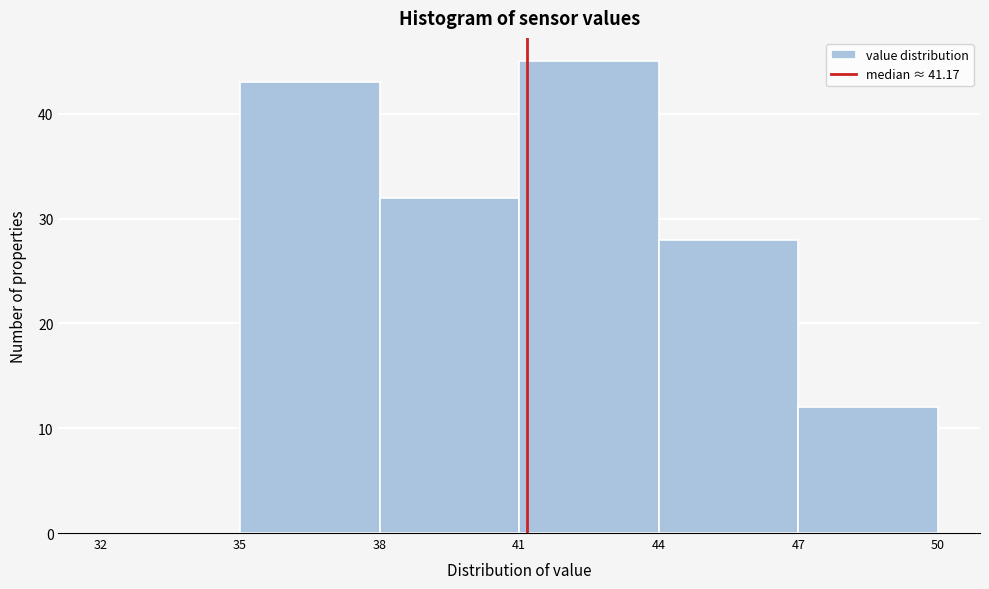

Reading left to right, transcribe this chart: for each bar, give the range it covers on the x-axis and its height. The values are not printed on the chart, so give them approximately, as read against the axis.

32 to 35: 0
35 to 38: 43
38 to 41: 32
41 to 44: 45
44 to 47: 28
47 to 50: 12